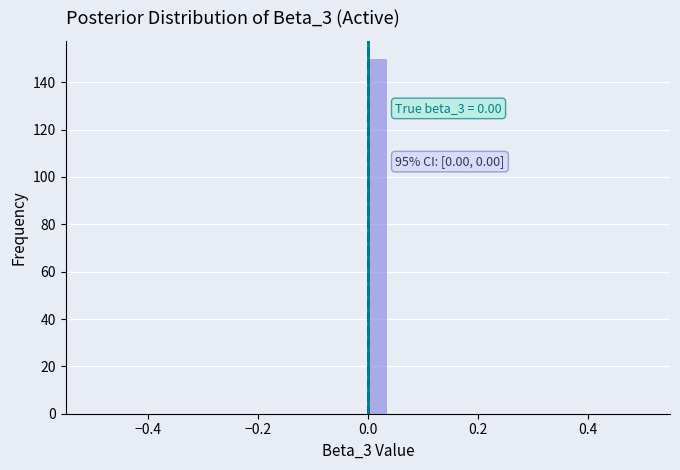

Around what value on the x-axis is the tallest bar? Give the approximate position of its centre, as read against the axis.

0.02